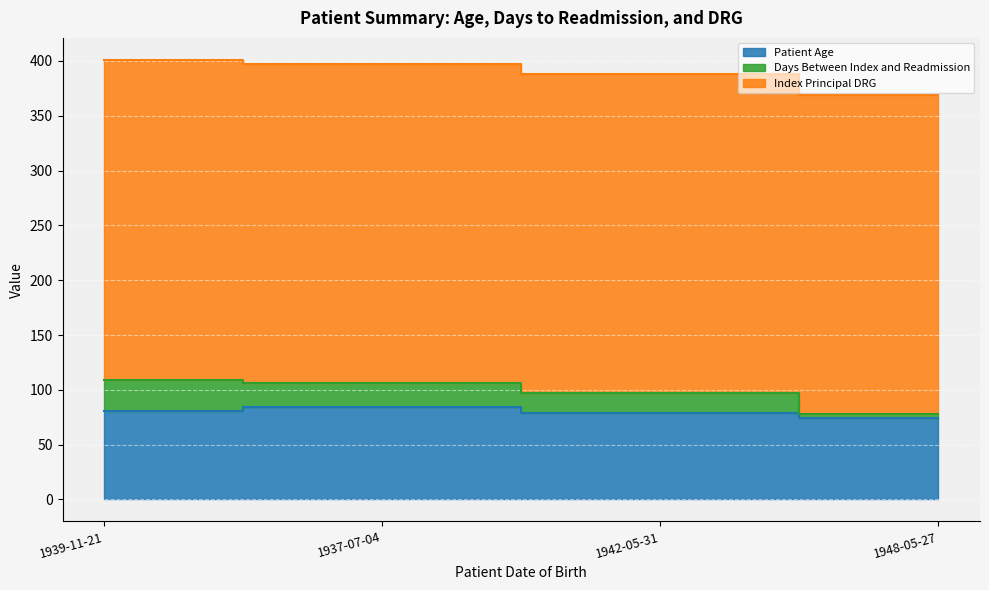

What is the label of the 4th point from the right?

1939-11-21